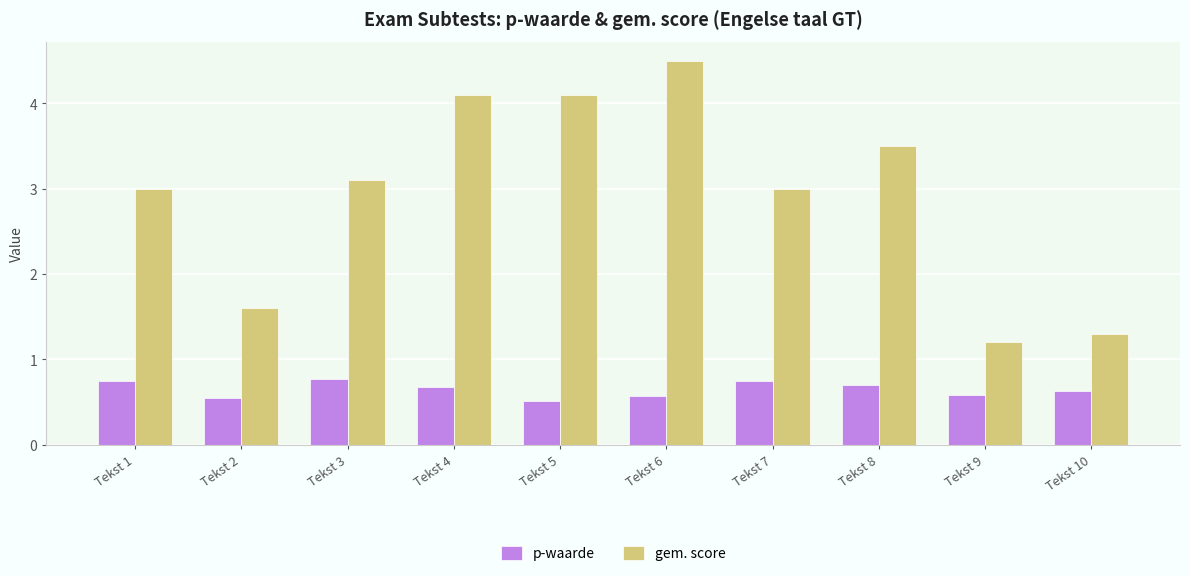

What is the greatest value displayed?

4.5